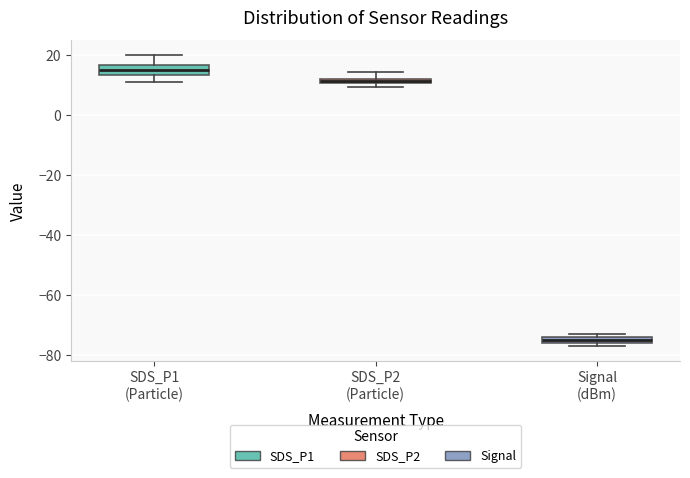

Where is the upper edge of the box for Signal (dBm) on the y-axis? The values are not printed on the chart, so give them approximately, as read against the axis.

-74